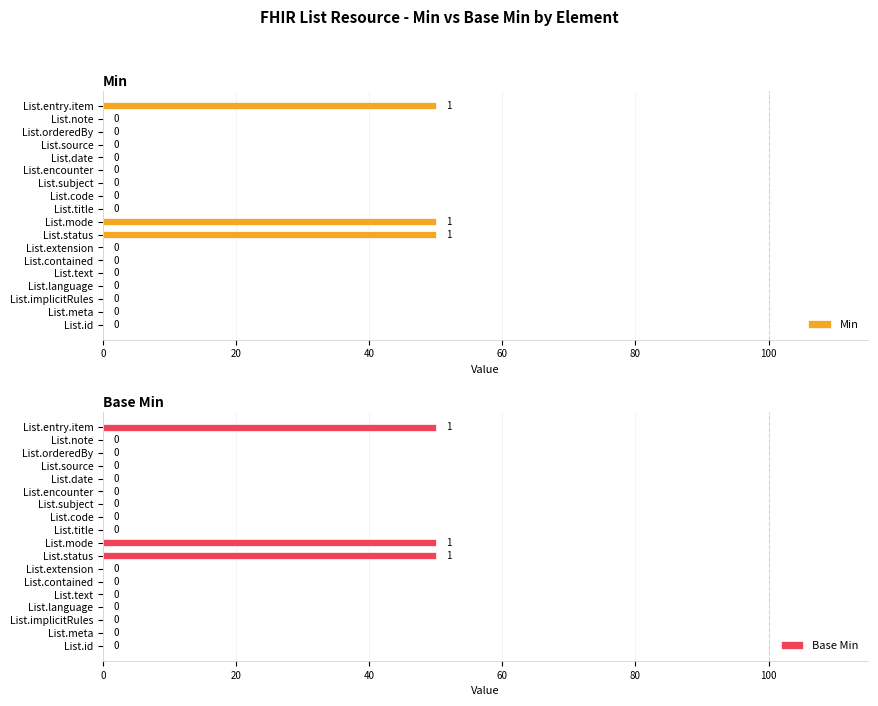

The Min series shows -15 at List.date. True or false?

False